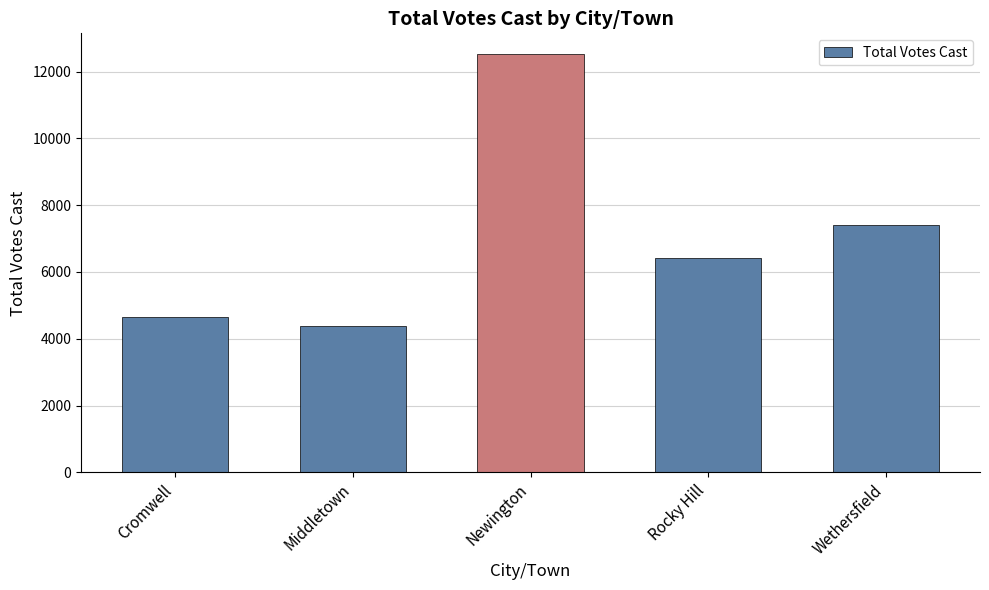

How many bars are there in total?

5